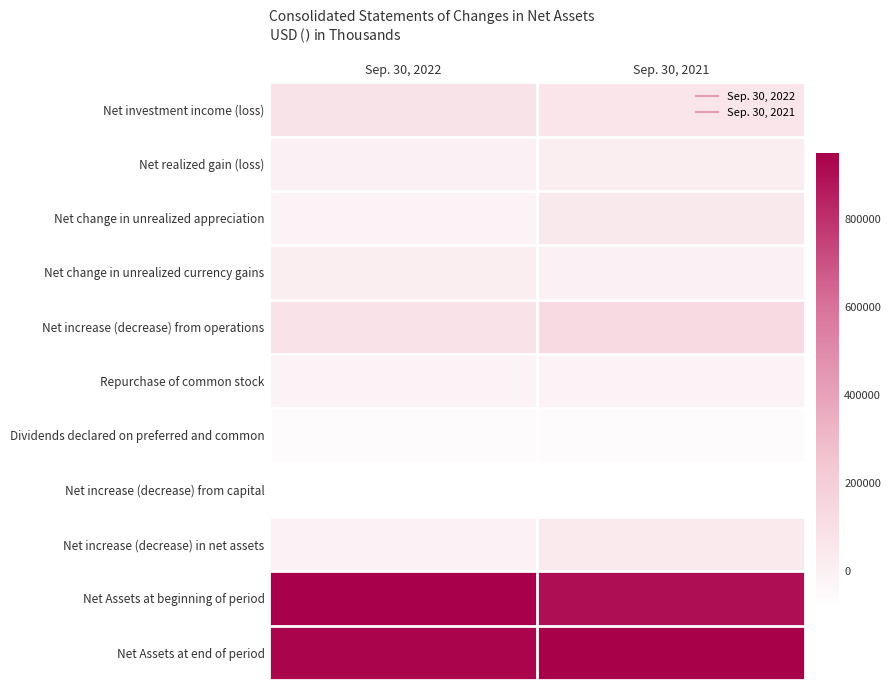

Between Sep. 30, 2022 and Sep. 30, 2021, which is larger?

Sep. 30, 2022